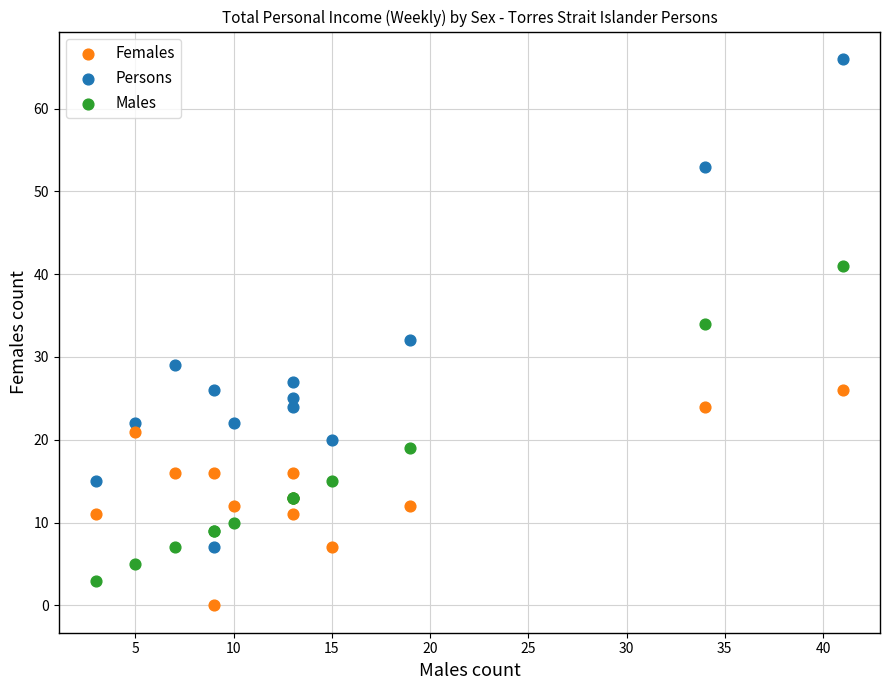

Which series reaches the maximum Y coordinate?

Persons